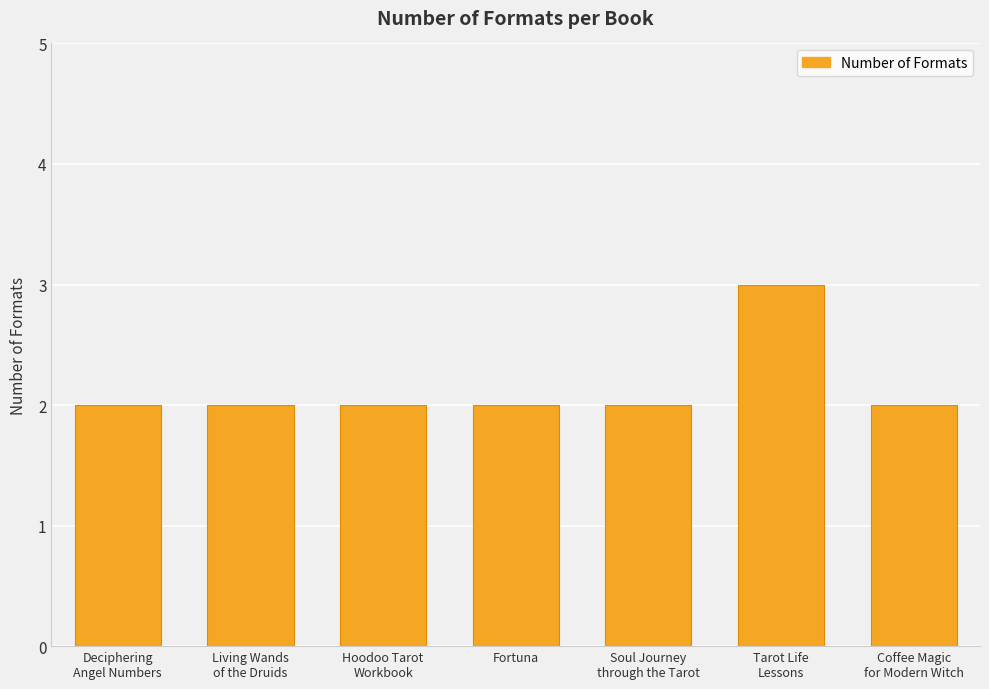

What is the ratio of the value at Deciphering
Angel Numbers to the value at Soul Journey
through the Tarot?

1.0